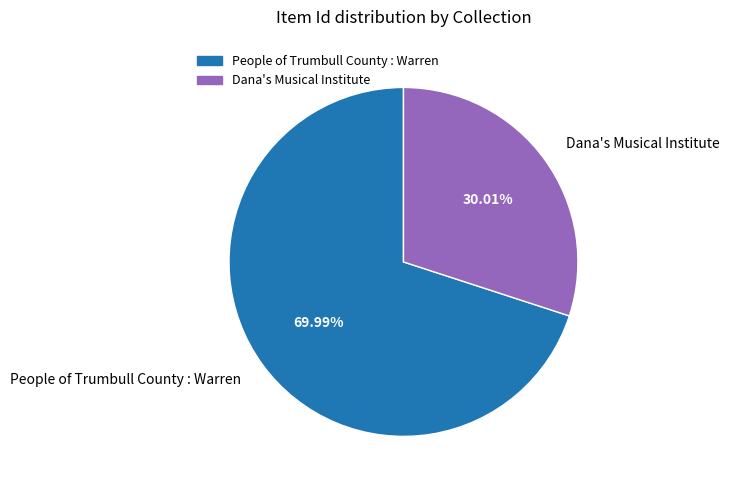

What is the smallest slice in the pie chart?

Dana's Musical Institute